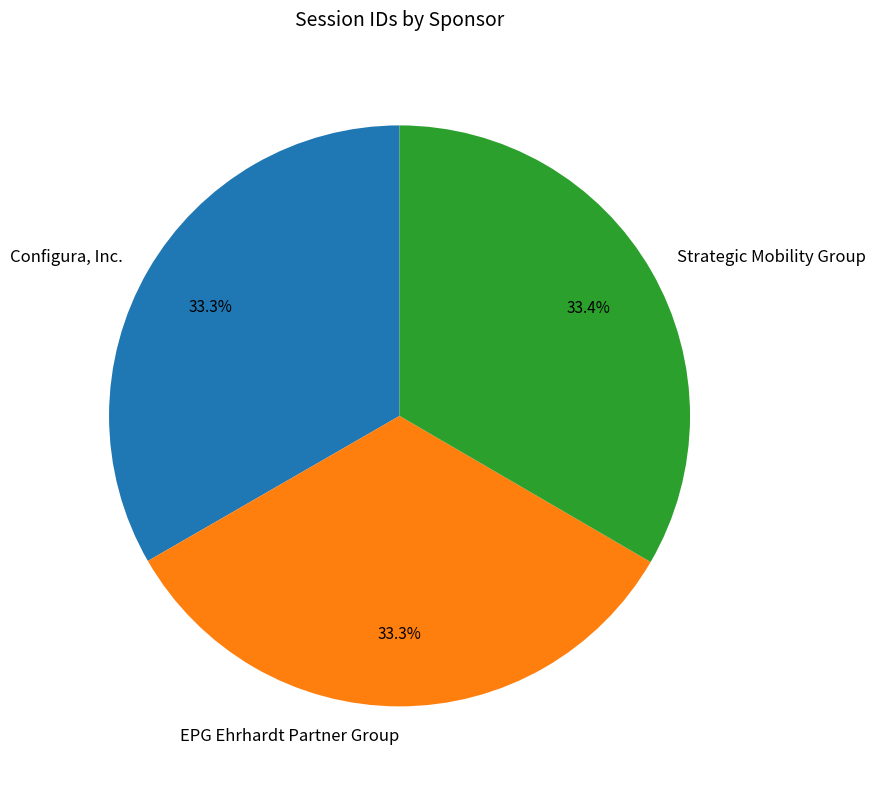

Does EPG Ehrhardt Partner Group account for over 50% of the chart?

No